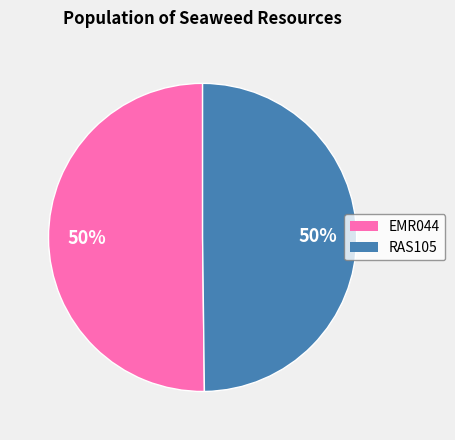

To the nearest percent, what portion does RAS105 represent?

50%